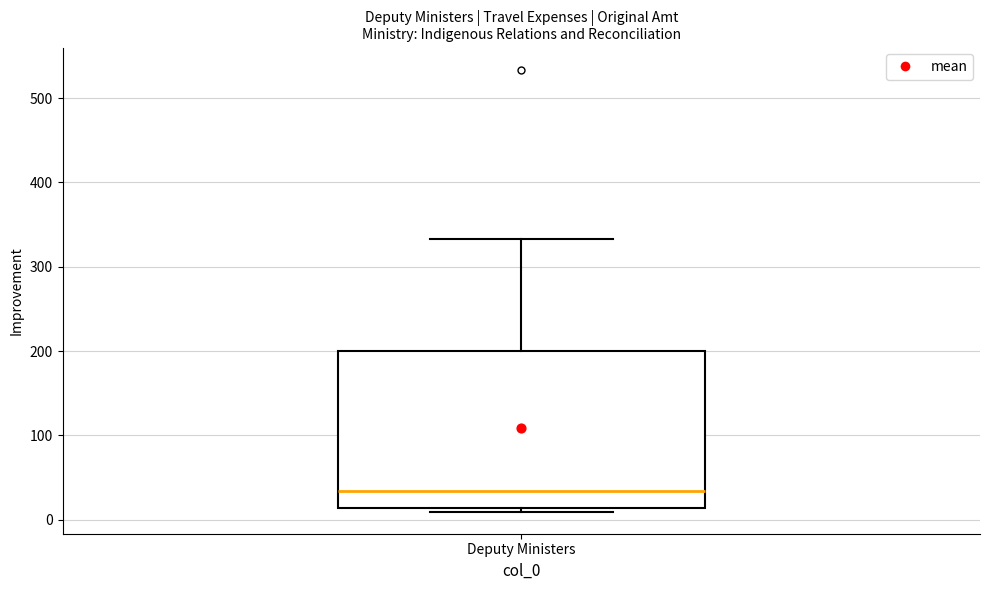

Read this box plot against the y-axis: the position of the median line, the range covered by the box, and the ends of both whiskers. The values are not printed on the chart, so give them approximately, as read against the axis.

median 30, box 10 to 200, whiskers 10 (just below the box's lower edge) to 330